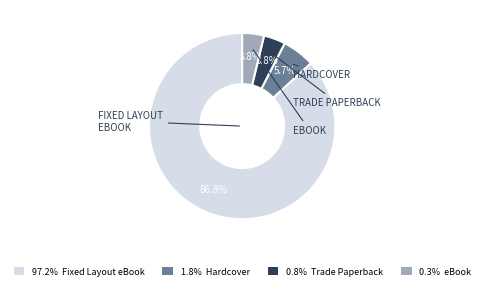

Does 97.2% Fixed Layout eBook account for over 50% of the chart?

Yes